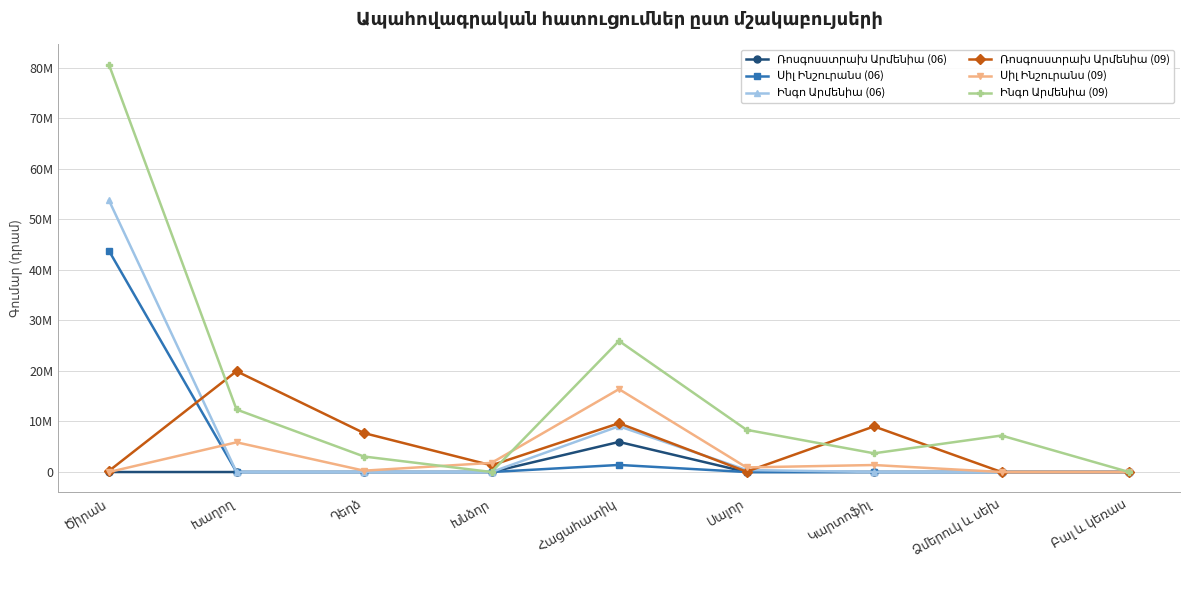

Does the chart have visible grid lines?

Yes